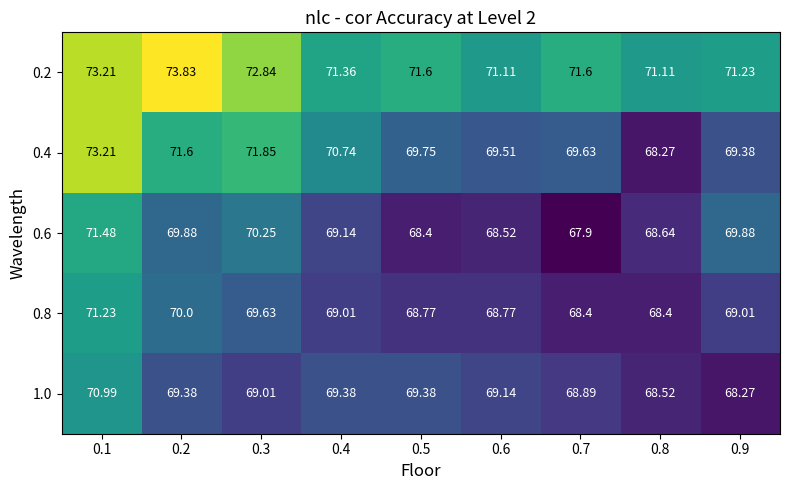

Which series has the largest total across all categories?

0.2